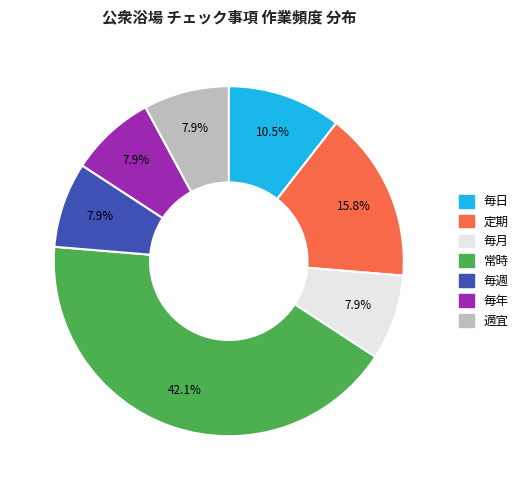

True or false: 適宜 accounts for 8% of the total.

True